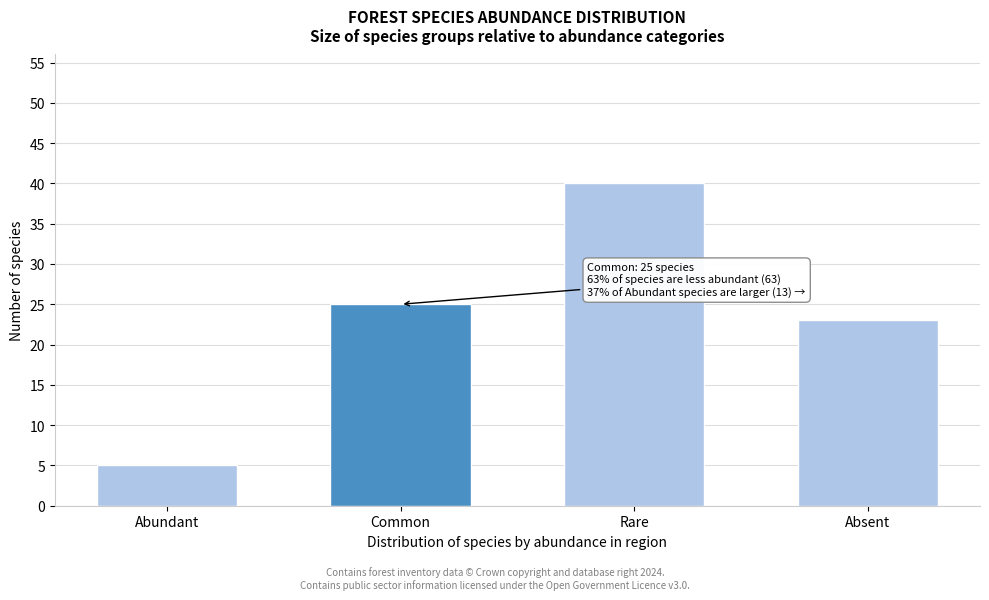

Reading right to left, list all the values displayed in this chart.

23	40	25	5